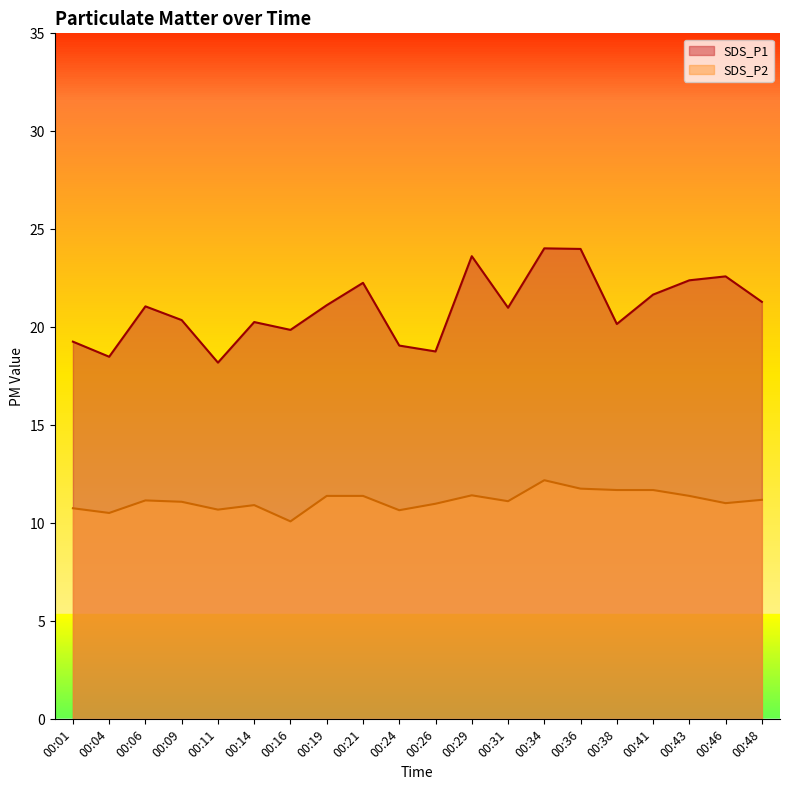

What are all the series names shown in the legend?

SDS_P1, SDS_P2